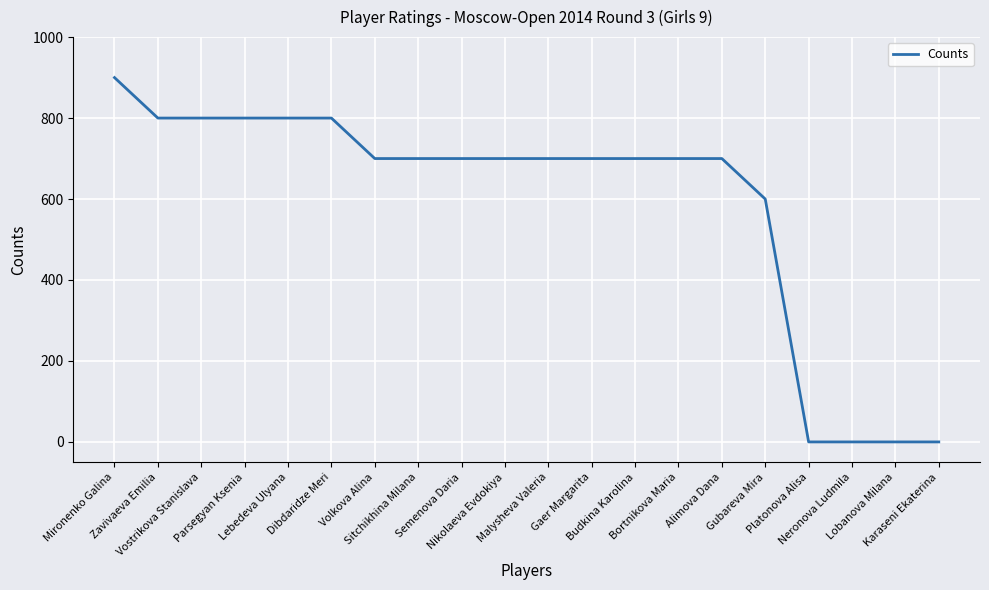

What is the maximum value shown in the chart?

900